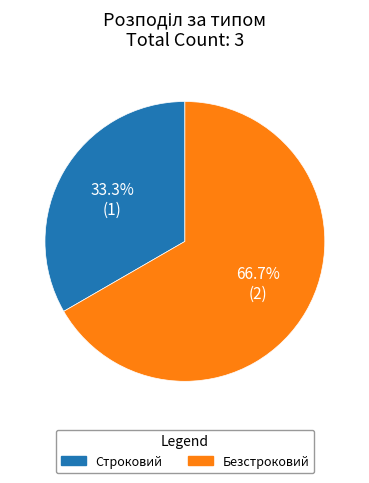

Which has a higher value, Безстроковий or Строковий?

Безстроковий